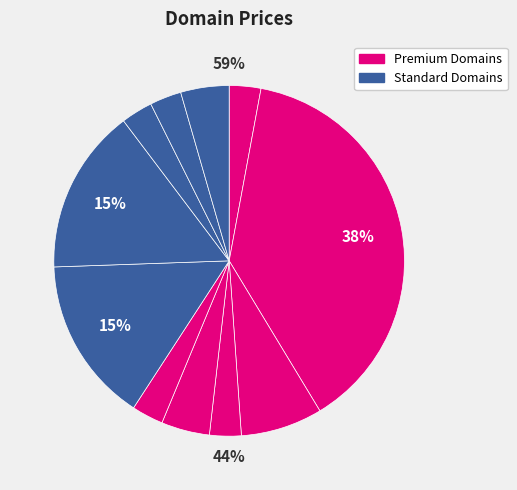

What percentage is the Luterano.com slice, to the nearest percent?

15%